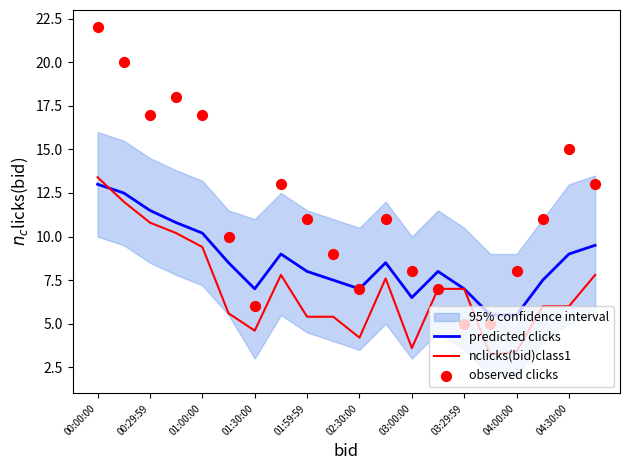

What is the minimum value for predicted clicks?

5.5